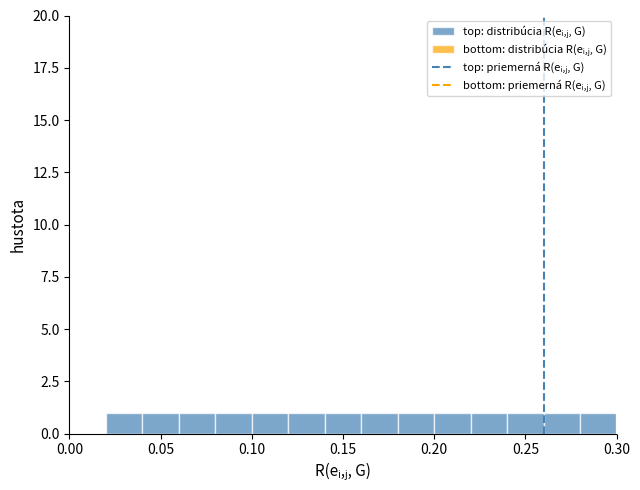

Reading left to right, list every bar in this chart as the range it spans on the x-axis followed by its height. The values are not printed on the chart, so give them approximately, as read against the axis.

0.00 to 0.02: 0
0.02 to 0.04: 1
0.04 to 0.06: 1
0.06 to 0.08: 1
0.08 to 0.10: 1
0.10 to 0.12: 1
0.12 to 0.14: 1
0.14 to 0.16: 1
0.16 to 0.18: 1
0.18 to 0.20: 1
0.20 to 0.22: 1
0.22 to 0.24: 1
0.24 to 0.26: 1
0.26 to 0.28: 1
0.28 to 0.30: 1